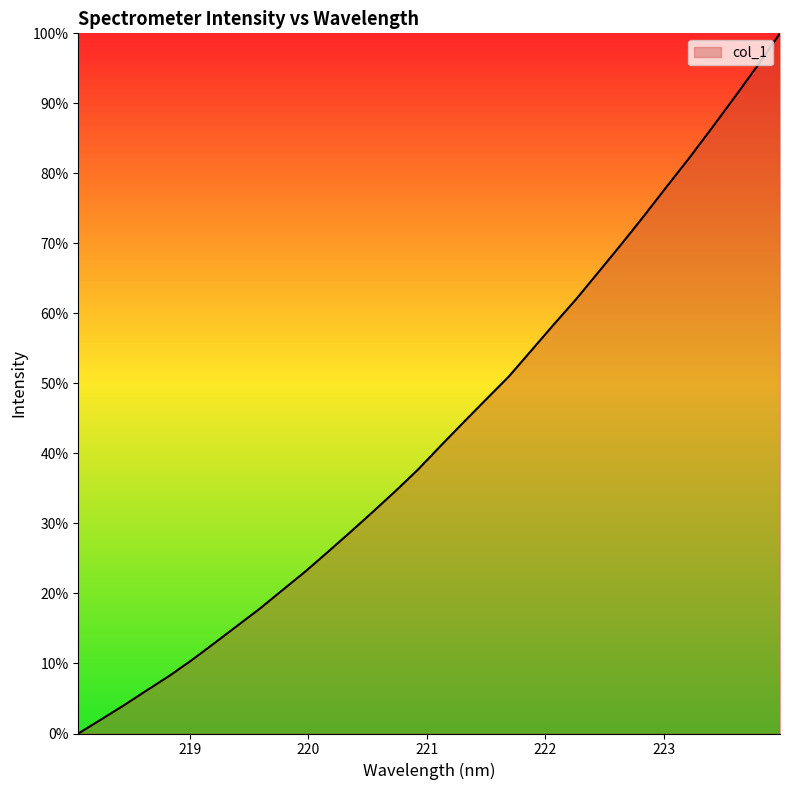

Is this an area chart (filled region under the line)?

Yes